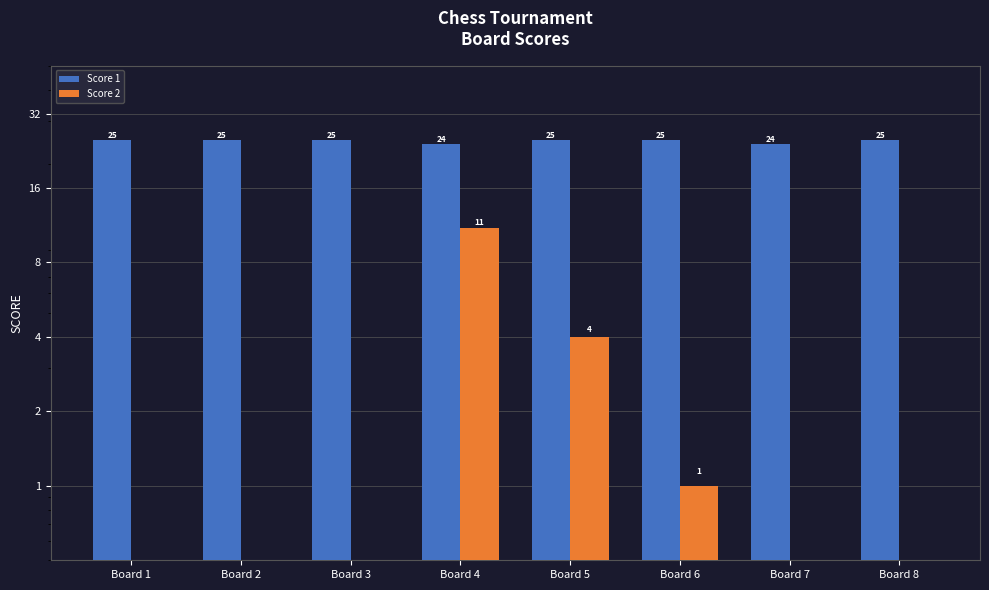

True or false: Score 2 has a value of 0 at Board 1.

True